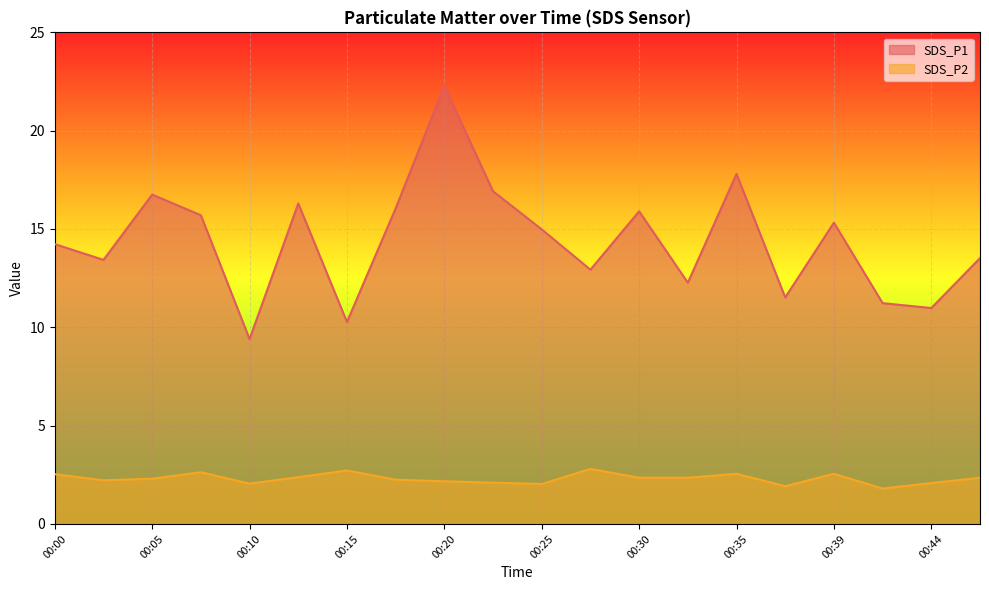

What value does the SDS_P1 series have at 00:12?

16.3